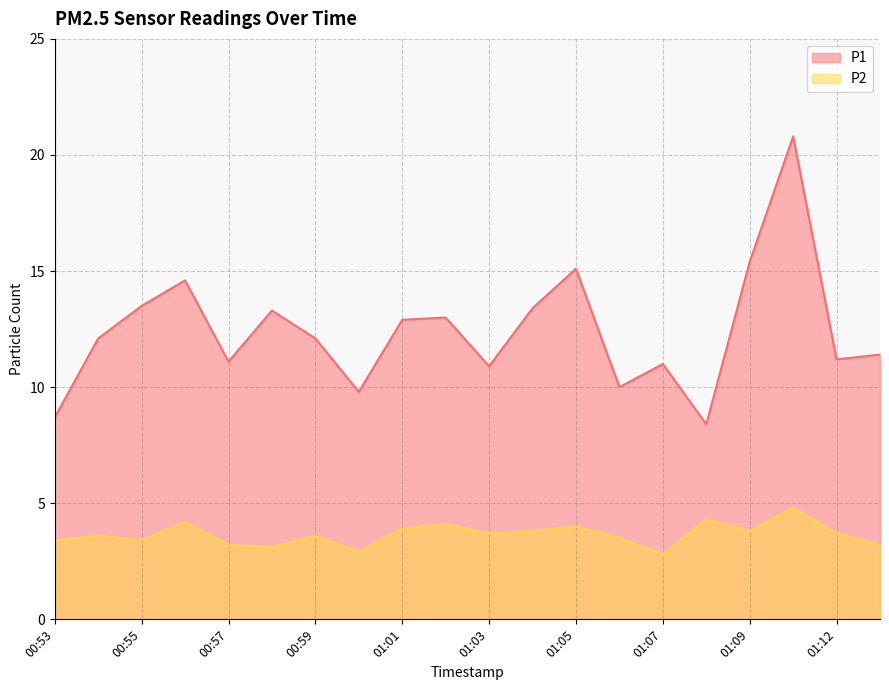

Reading left to right, what are all the values shown in this chart?

P1: 00:53=8.7	00:54=12.1	00:55=13.5	00:56=14.6	00:57=11.1	00:58=13.3	00:59=12.1	01:00=9.8	01:01=12.9	01:02=13.0	01:03=10.9	01:04=13.4	01:05=15.1	01:06=10.0	01:07=11.0	01:08=8.4	01:09=15.4	01:11=20.8	01:12=11.2	01:13=11.4
P2: 00:53=3.4	00:54=3.6	00:55=3.4	00:56=4.2	00:57=3.2	00:58=3.1	00:59=3.6	01:00=2.9	01:01=3.9	01:02=4.1	01:03=3.7	01:04=3.8	01:05=4.0	01:06=3.5	01:07=2.8	01:08=4.3	01:09=3.8	01:11=4.8	01:12=3.7	01:13=3.2